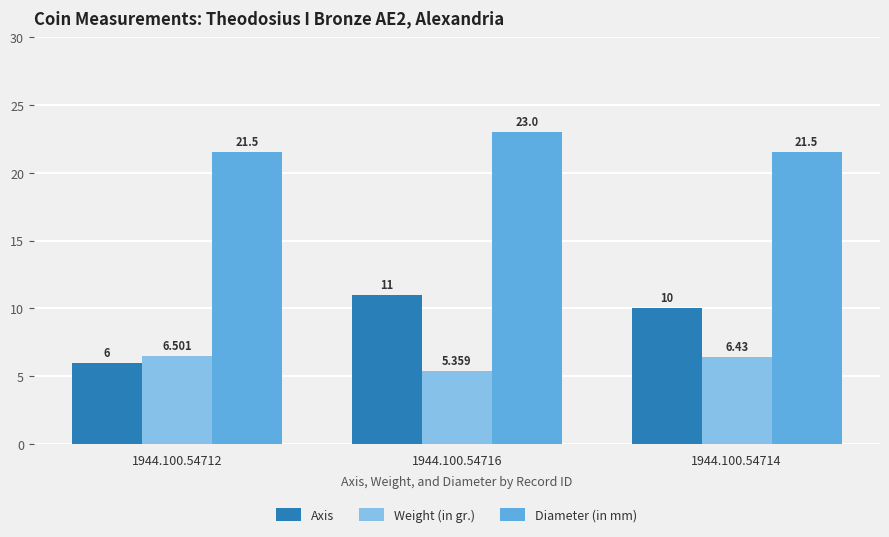

What is the minimum value for Axis?

6.0